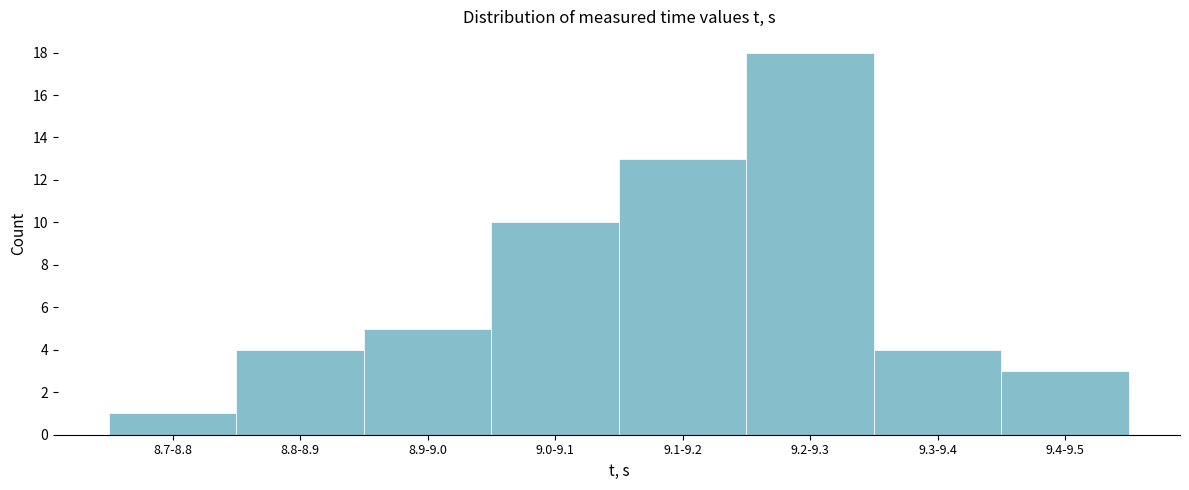

Reading left to right, list all the values displayed in this chart.

1	4	5	10	13	18	4	3